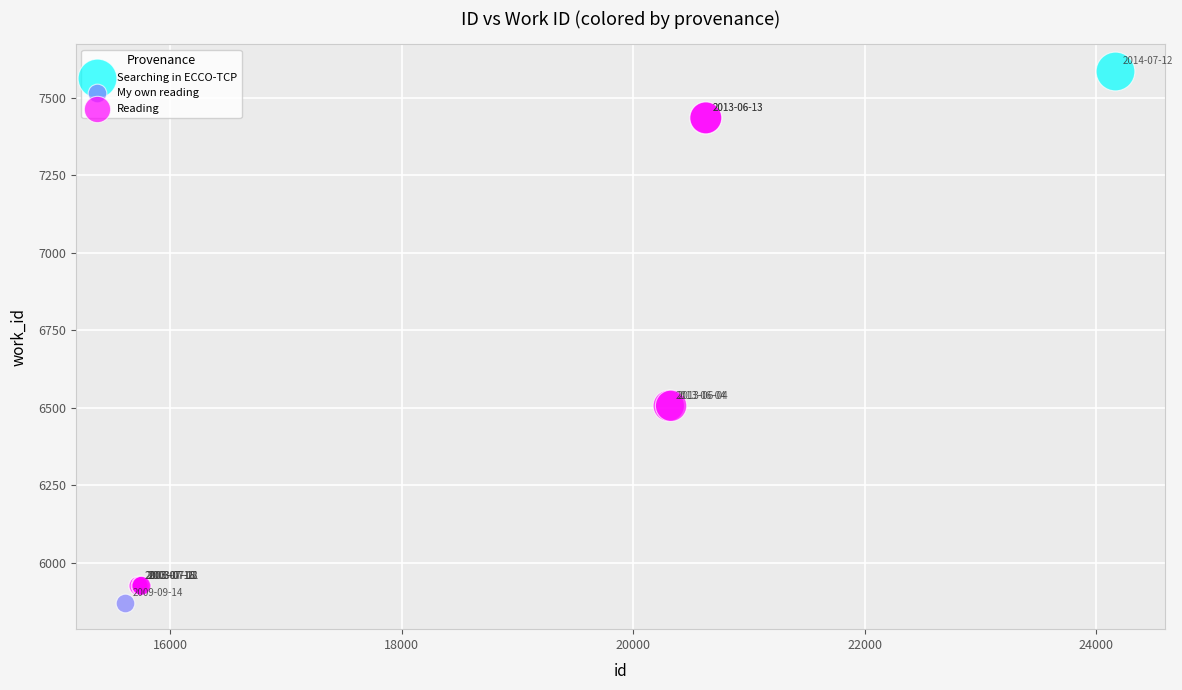

What are all the series names shown in the legend?

Searching in ECCO-TCP, My own reading, Reading